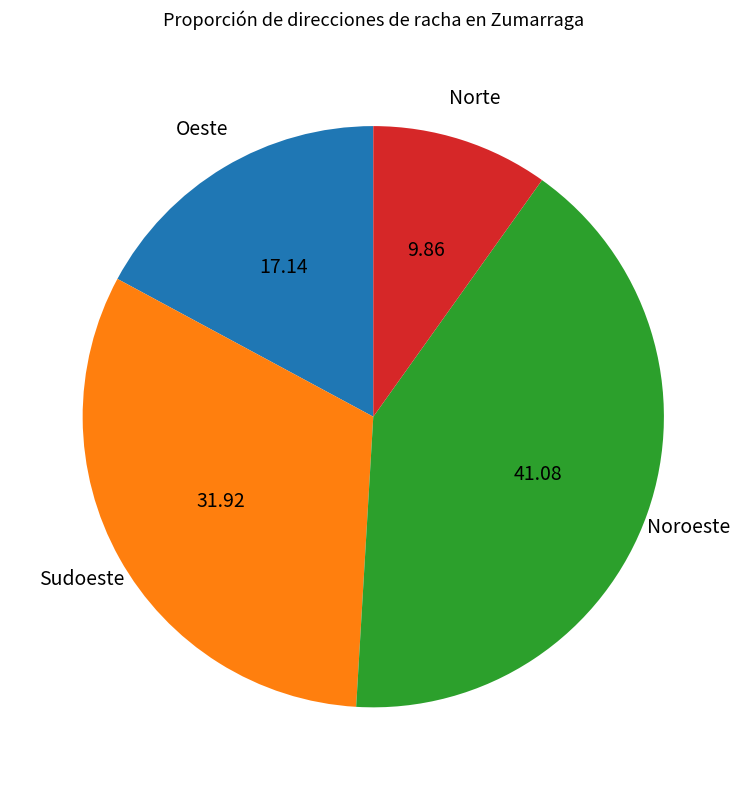

Combined, do Noroeste and Oeste account for over 50%?

Yes